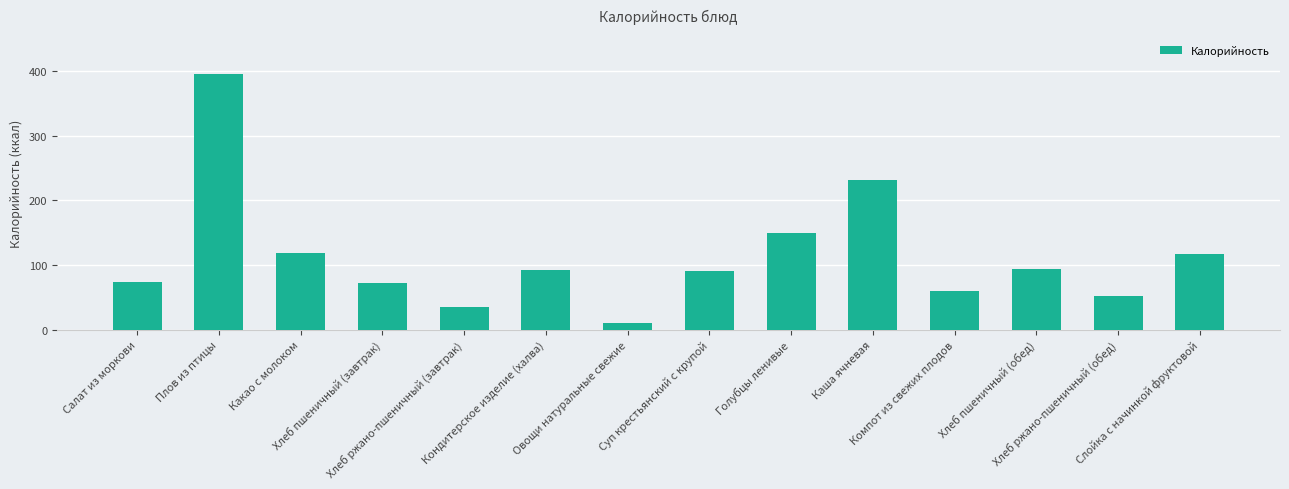

What position from the left is Хлеб ржано-пшеничный (обед)?

13